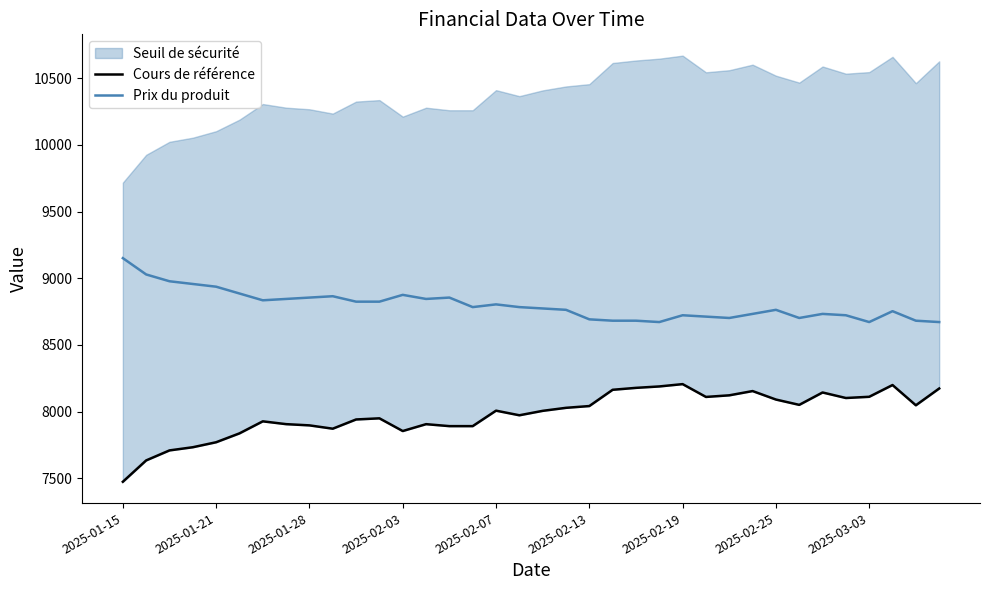

How many interior local valleys does the Cours de référence series have?

7